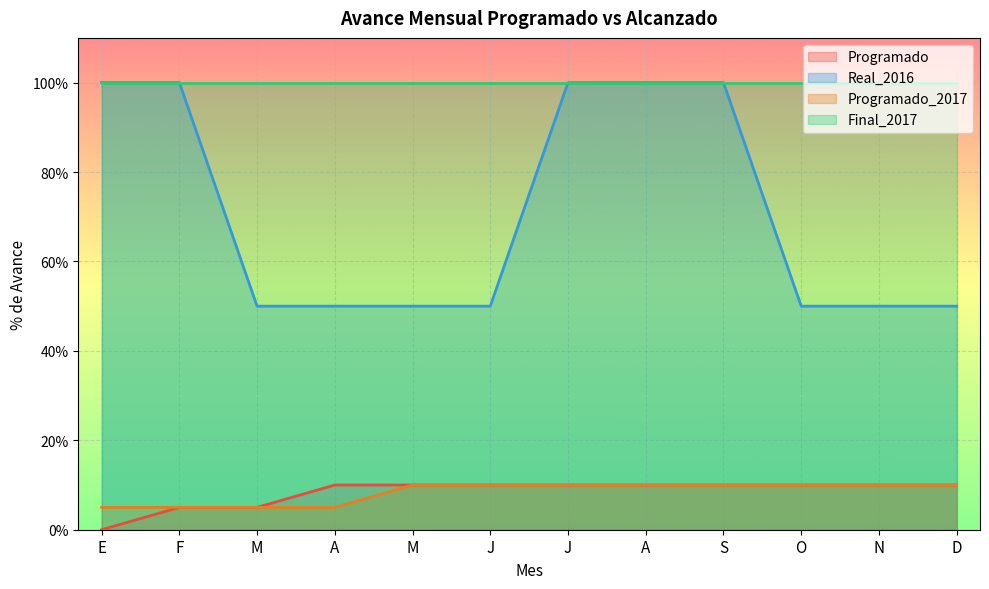

True or false: Programado and Programado_2017 intersect in this chart.

False